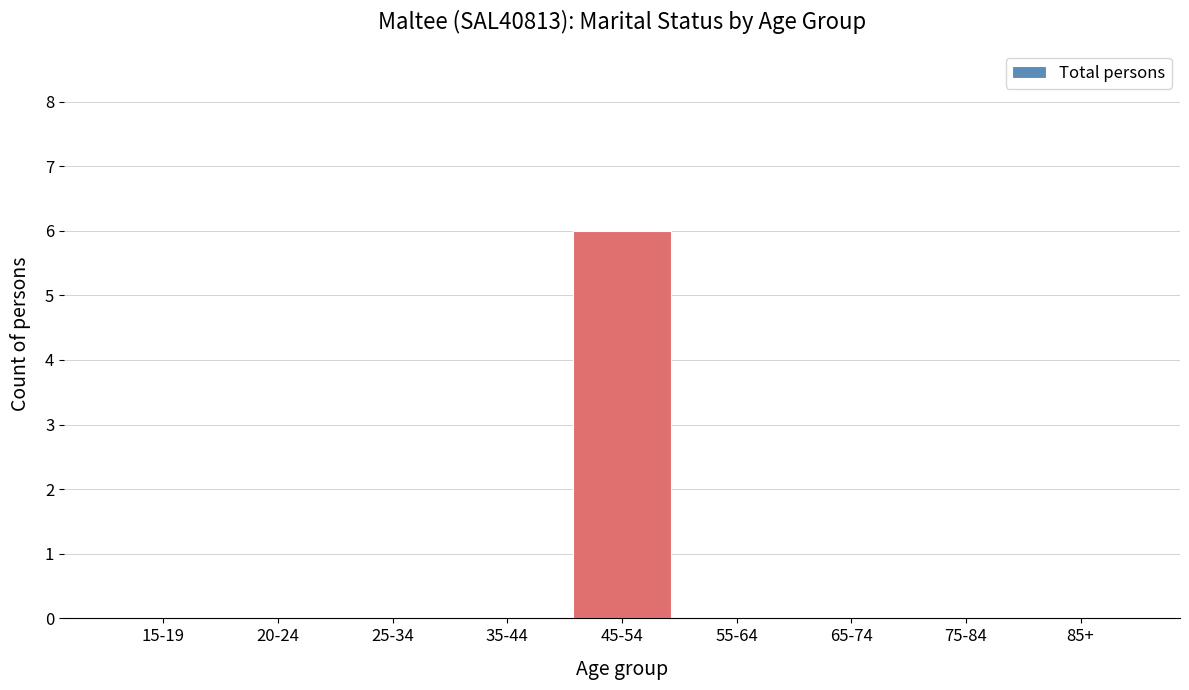

Reading left to right, transcribe all the data shown in this chart.

15-19=0	20-24=0	25-34=0	35-44=0	45-54=6	55-64=0	65-74=0	75-84=0	85+=0